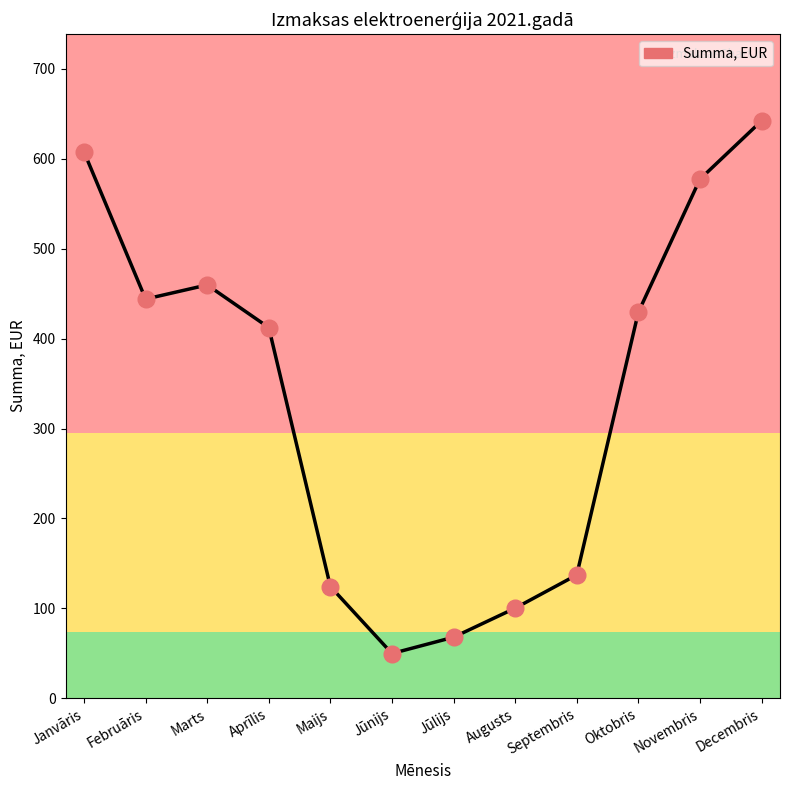

Does the chart have visible grid lines?

No